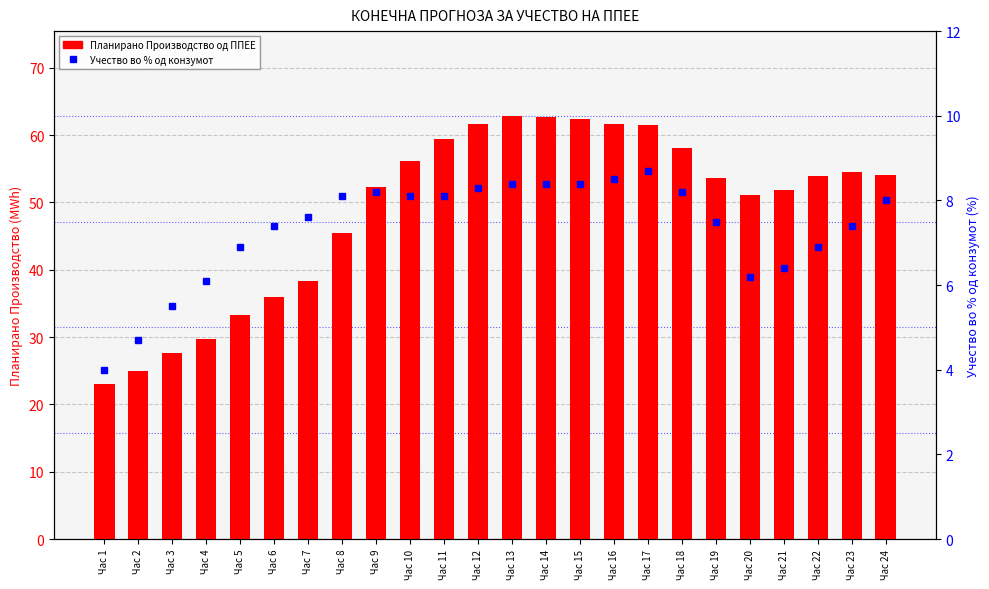

Between Час 16 and Час 17, which series saw the biggest shift?

Учество во % од конзумот